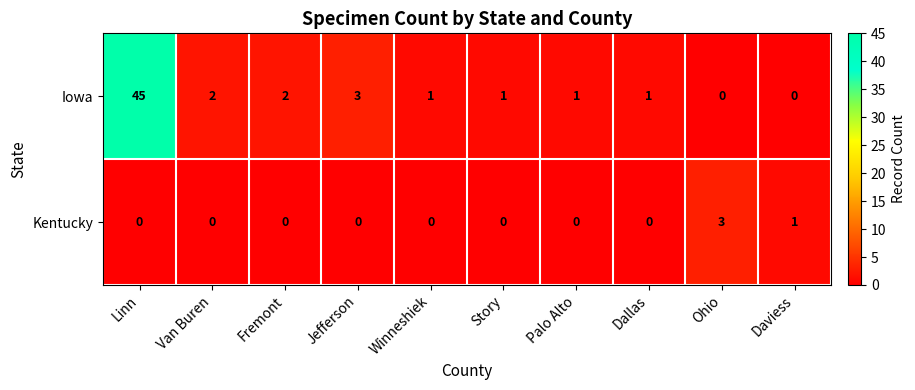

At which category is the sum across all series the highest?

Linn